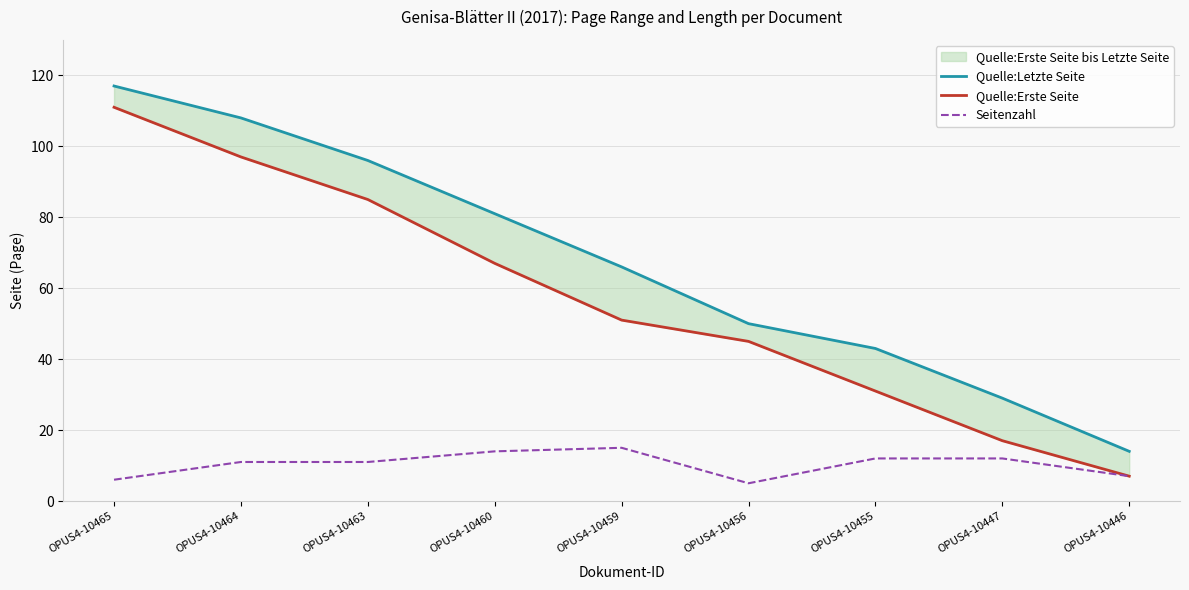

True or false: Seitenzahl and Quelle:Letzte Seite intersect in this chart.

False